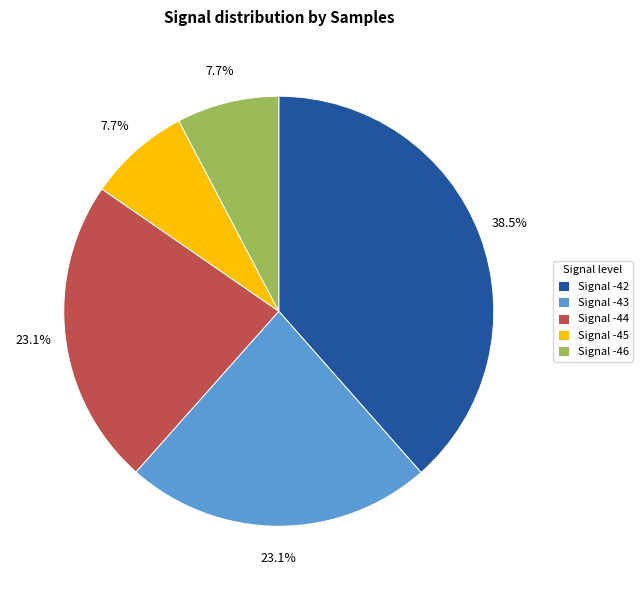

Which has a higher value, Signal -42 or Signal -46?

Signal -42